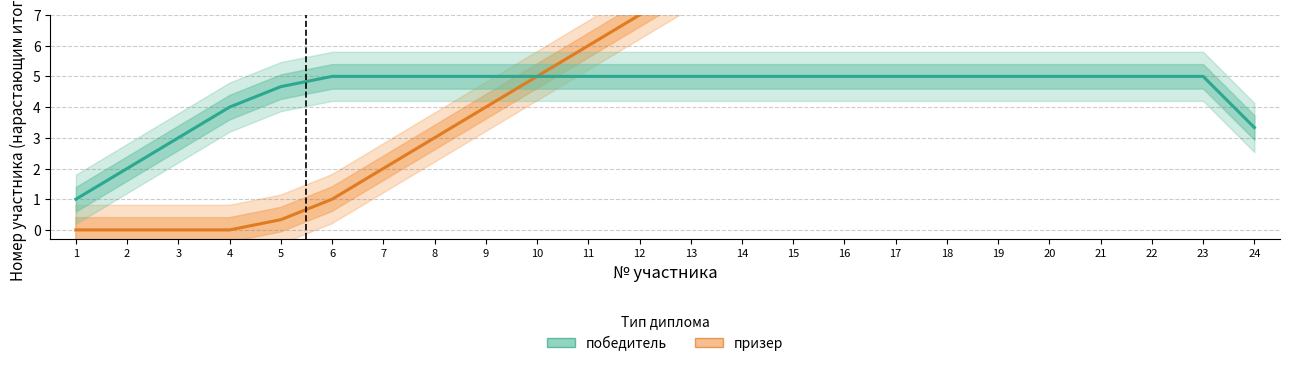

The value of призер at 23 is 6.8. True or false?

False